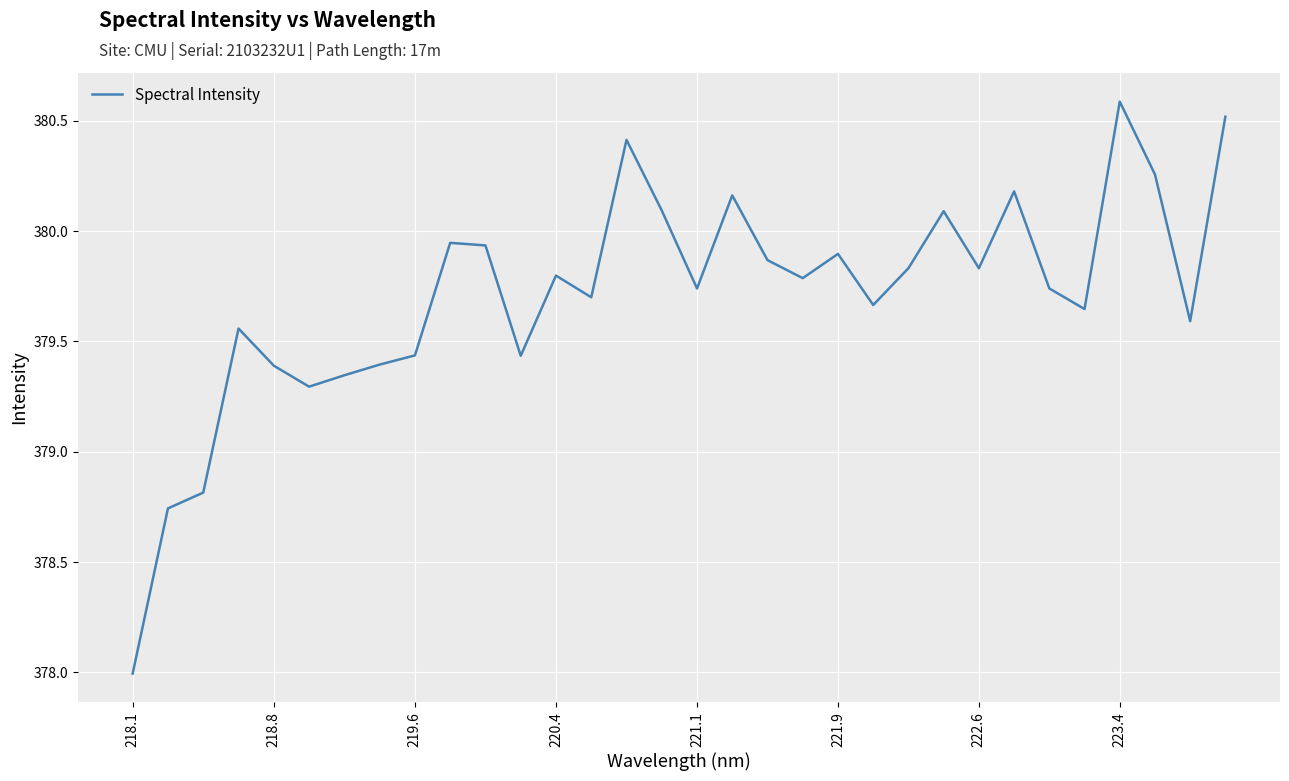

What is the difference between the maximum and minimum values?

2.6